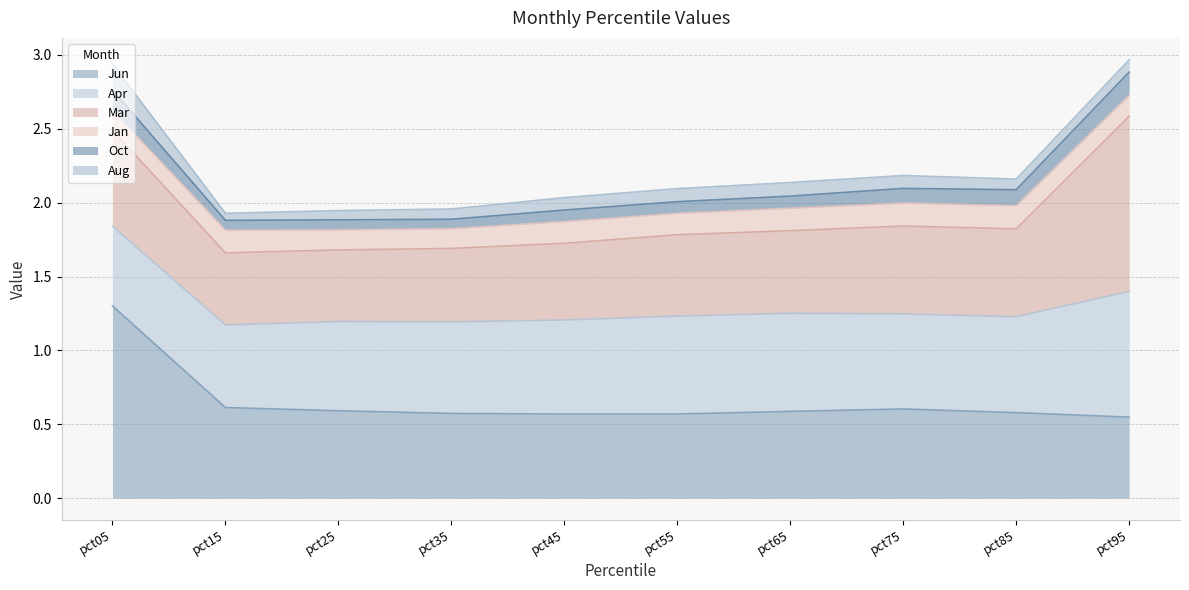

Read the Aug value at pct05.

0.2